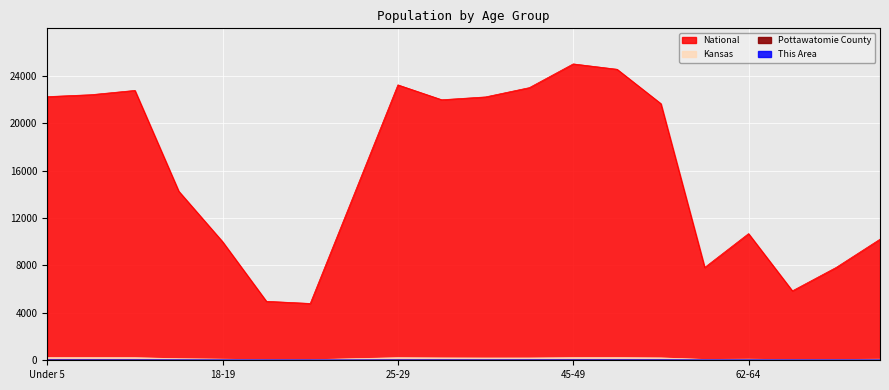

Which series has the largest total across all categories?

National